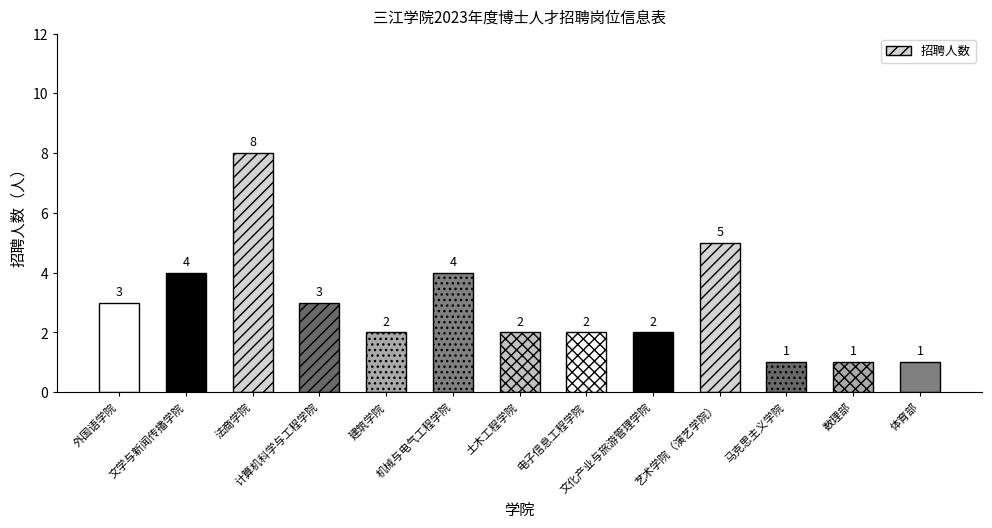

What is the difference between the second highest and second lowest values?

4